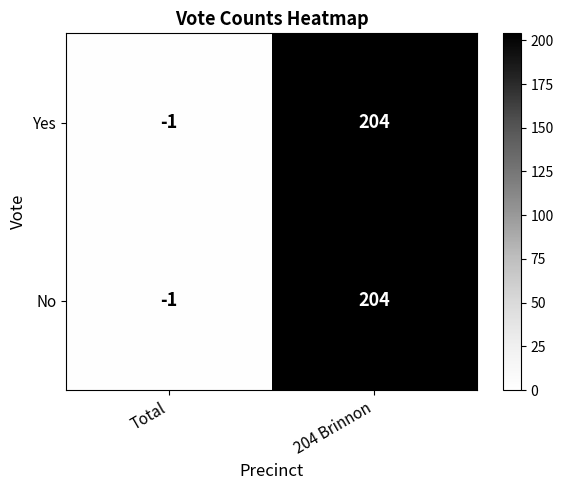

Is the value of Yes at 204 Brinnon greater than the value of No at Total?

Yes